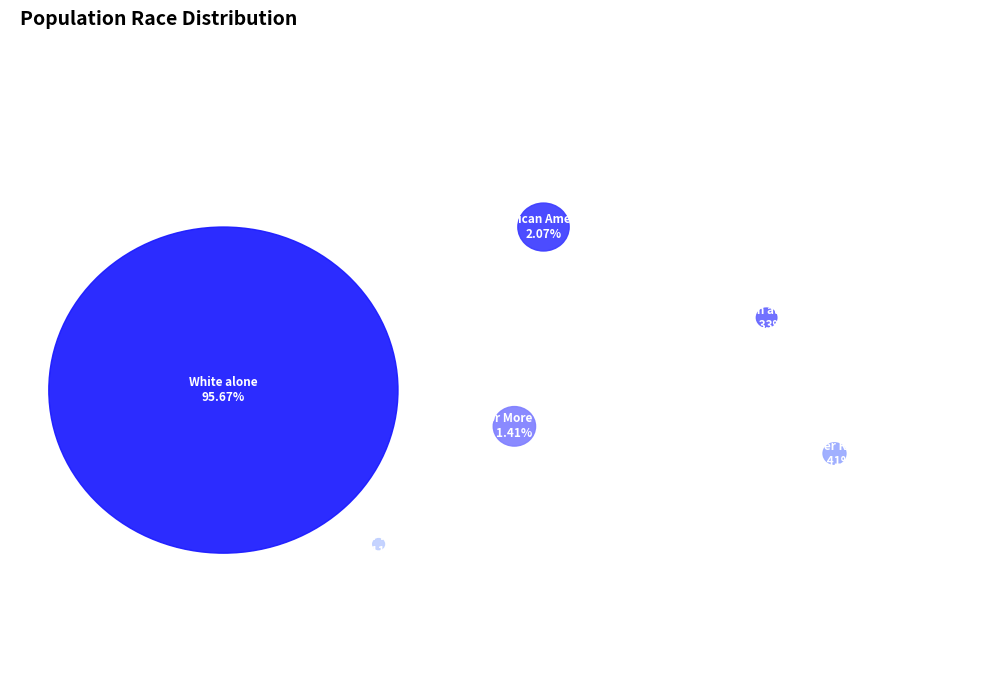

Which category has the biggest portion of the pie?

White alone